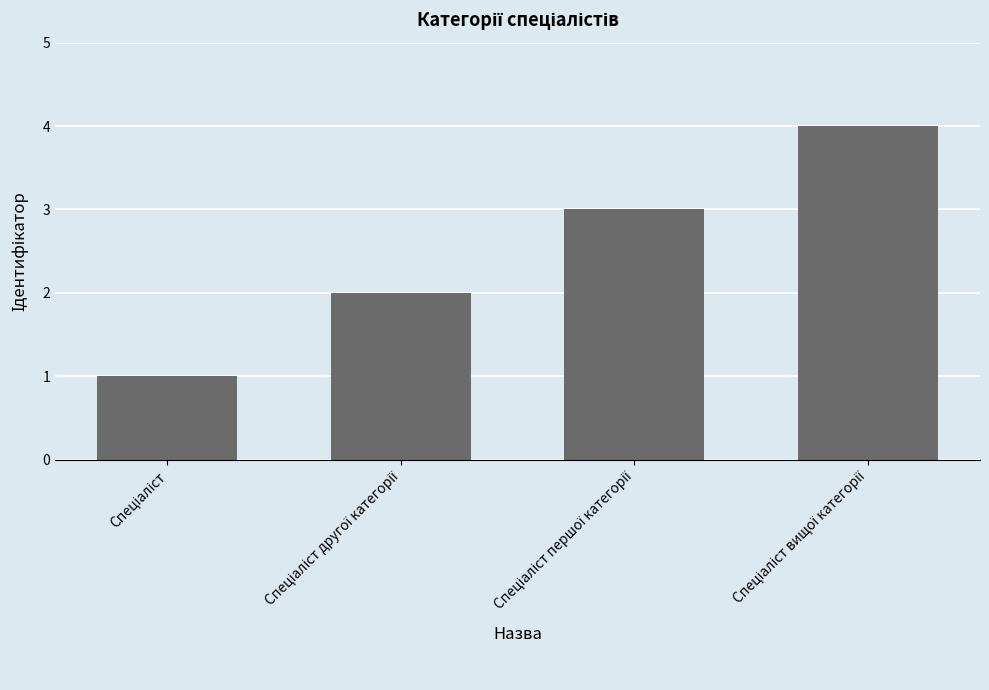

What is the minimum value shown in the chart?

1